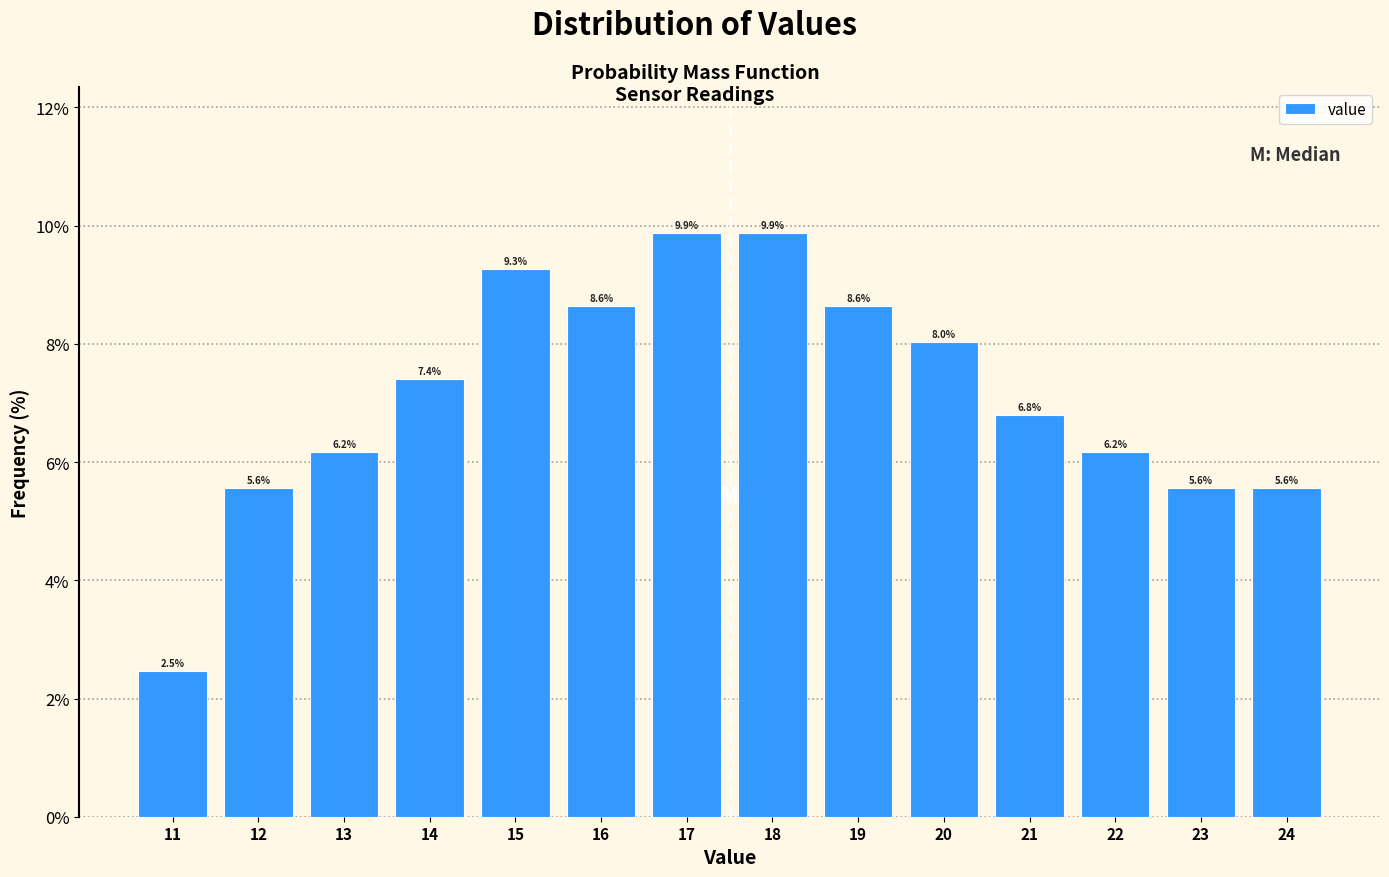

Reading left to right, transcribe this chart: for each bar, give the range it covers on the x-axis and its height.

10.5 to 11.5: 2.5
11.5 to 12.5: 5.6
12.5 to 13.5: 6.2
13.5 to 14.5: 7.4
14.5 to 15.5: 9.3
15.5 to 16.5: 8.6
16.5 to 17.5: 9.9
17.5 to 18.5: 9.9
18.5 to 19.5: 8.6
19.5 to 20.5: 8.0
20.5 to 21.5: 6.8
21.5 to 22.5: 6.2
22.5 to 23.5: 5.6
23.5 to 24.5: 5.6